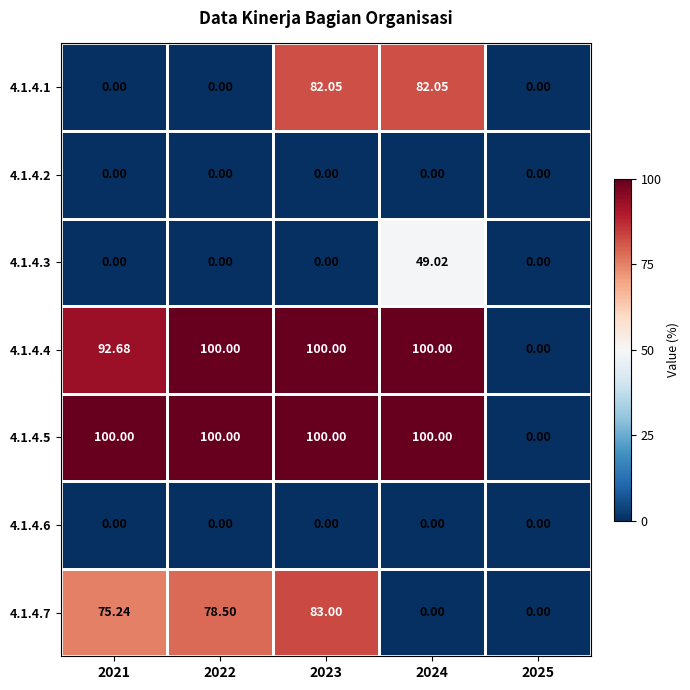

Is the value of 4.1.4.6 at 2021 greater than the value of 4.1.4.5 at 2022?

No